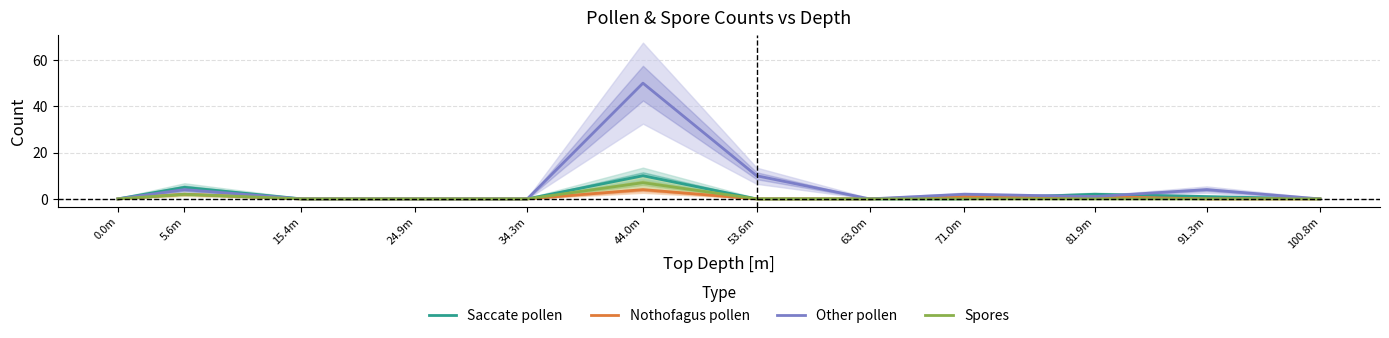

What position from the left is 81.9m?

10